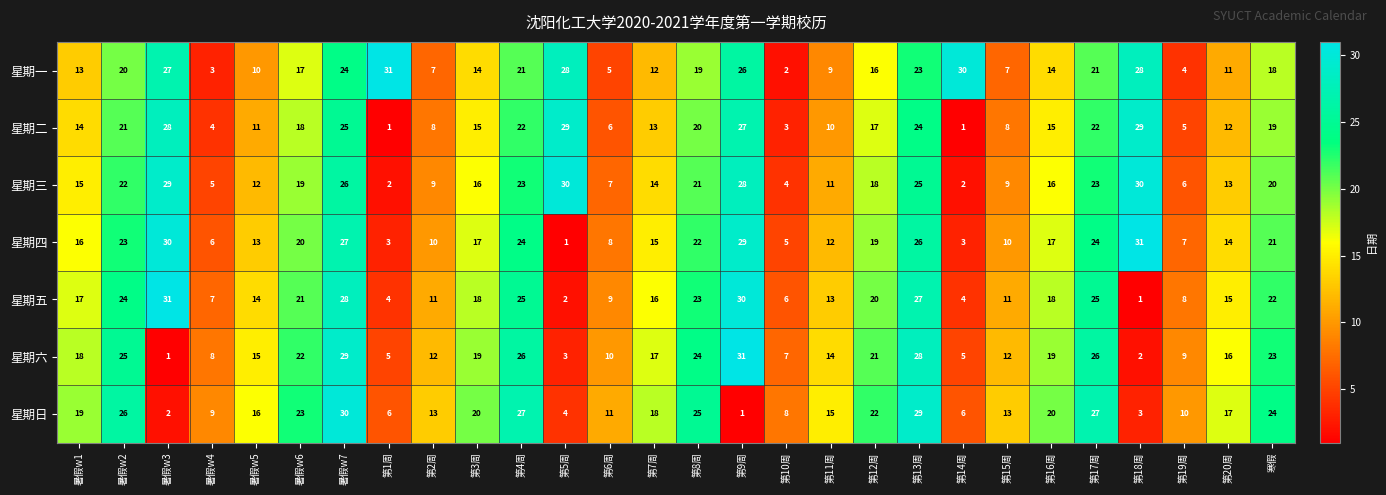

True or false: 星期四 has a value of 2 at 第6周.

False